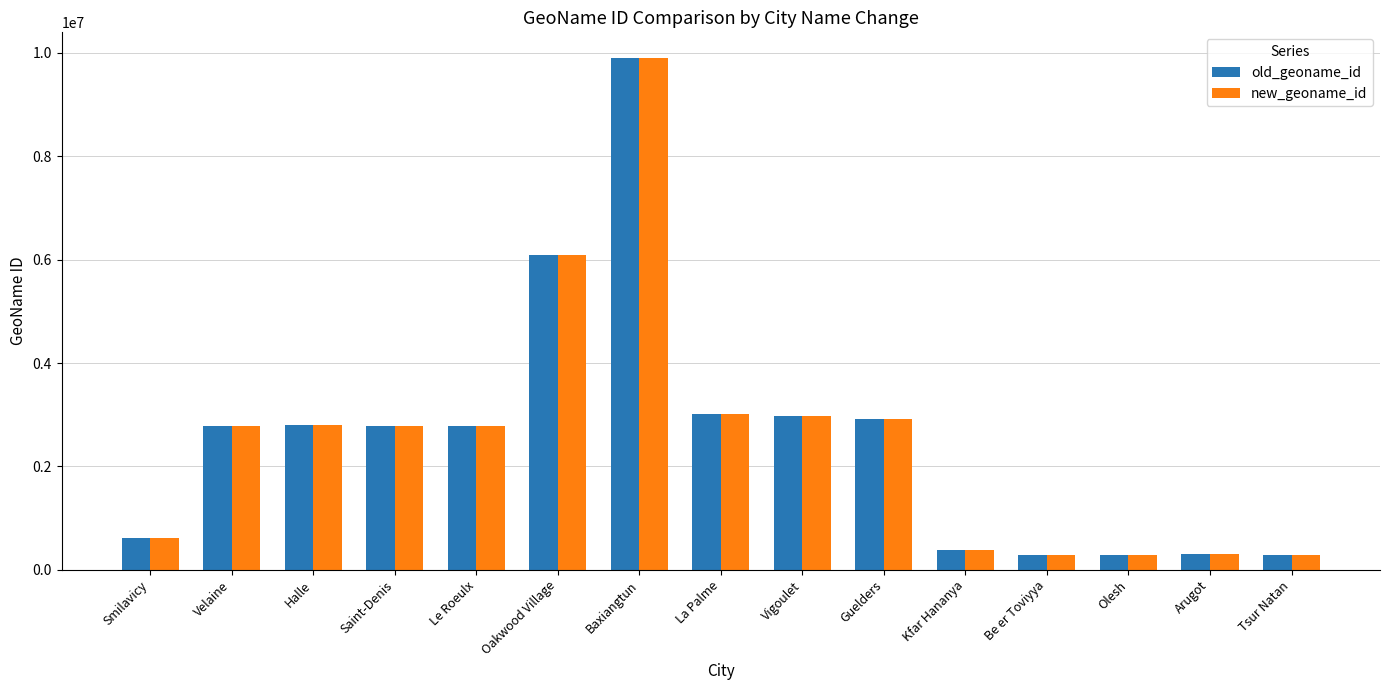

At which label is old_geoname_id closest to 5098790?

Oakwood Village